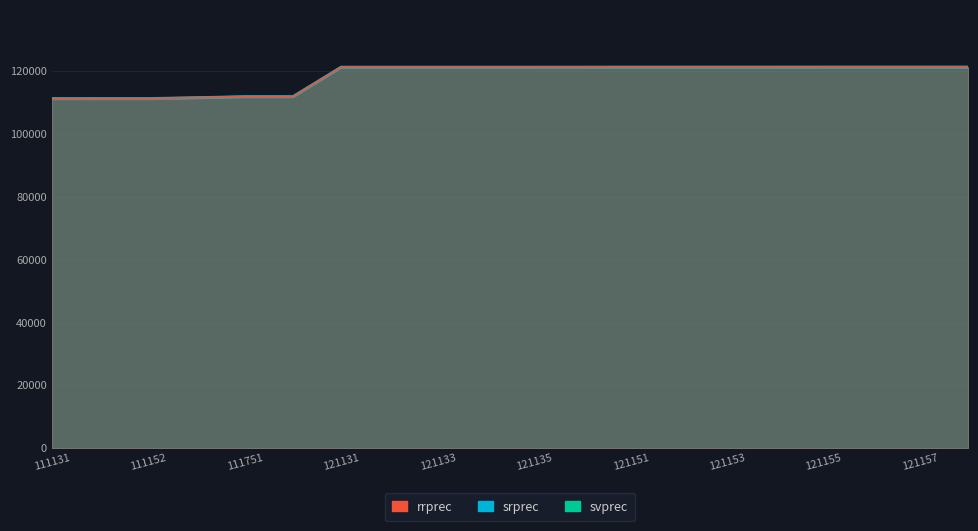

How many data points does each series have?

20